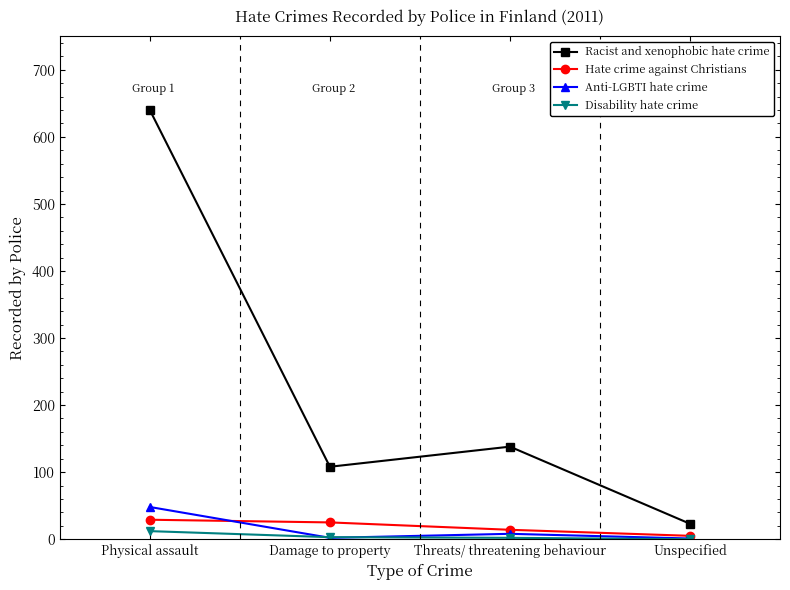

What is the difference between the second highest and second lowest values in the Racist and xenophobic hate crime series?

30